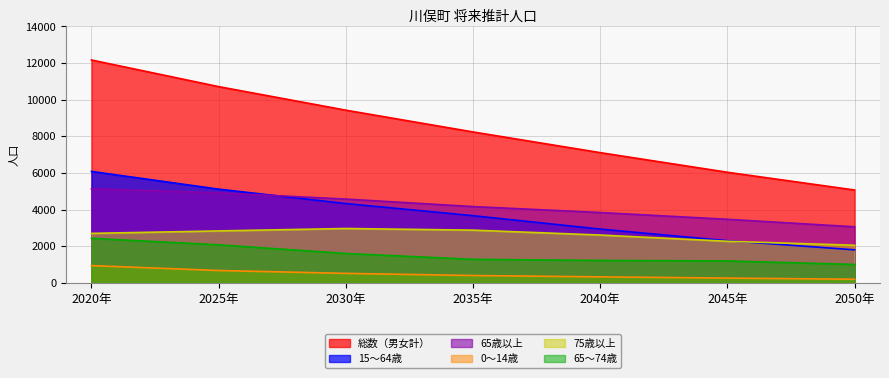

What is the sum of all 0～14歳 values?

3344